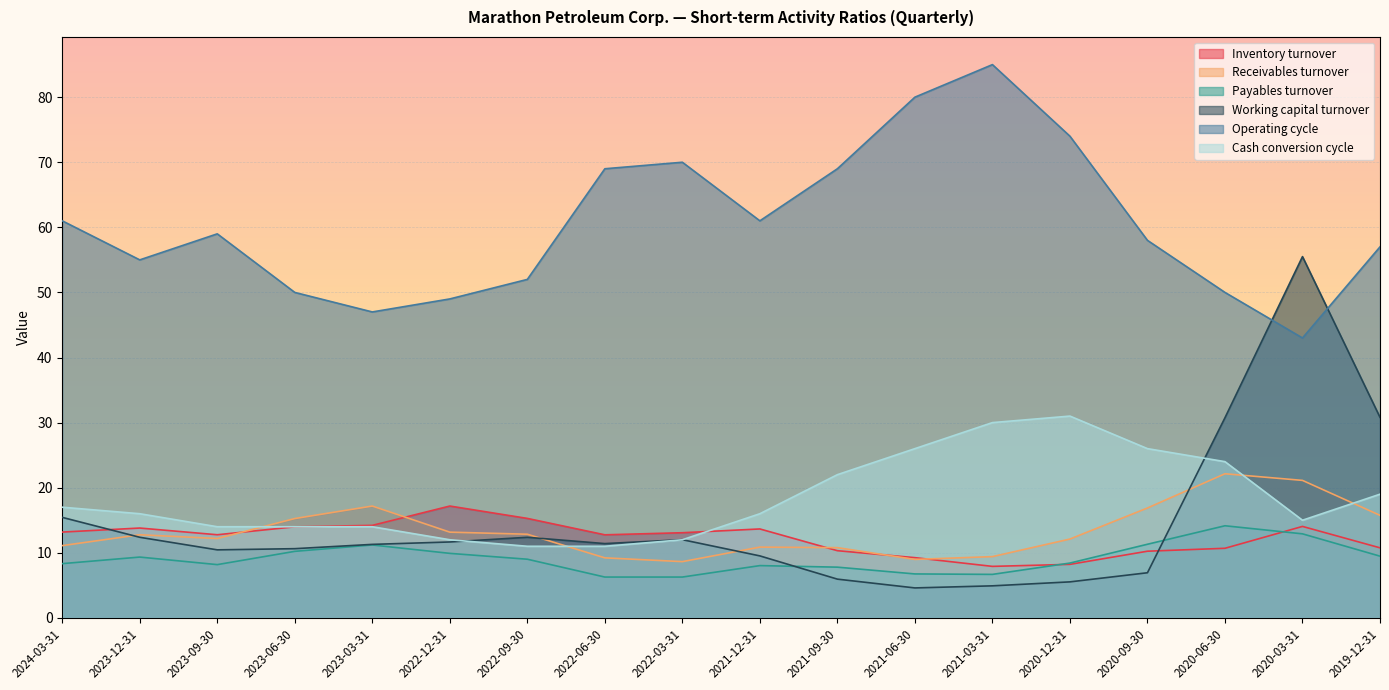

What is the minimum value shown in the chart?

4.6